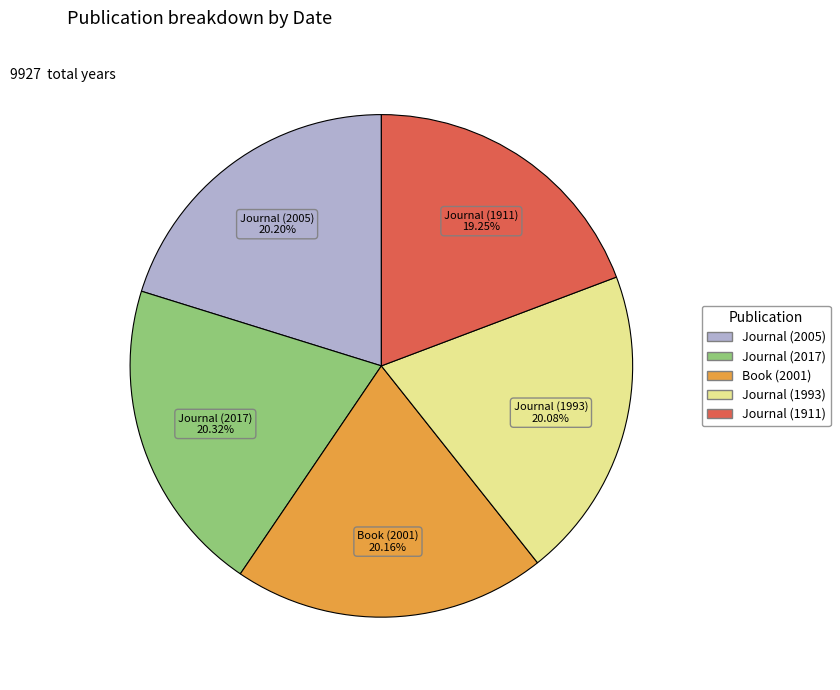

Does Journal (1911) account for over 50% of the chart?

No